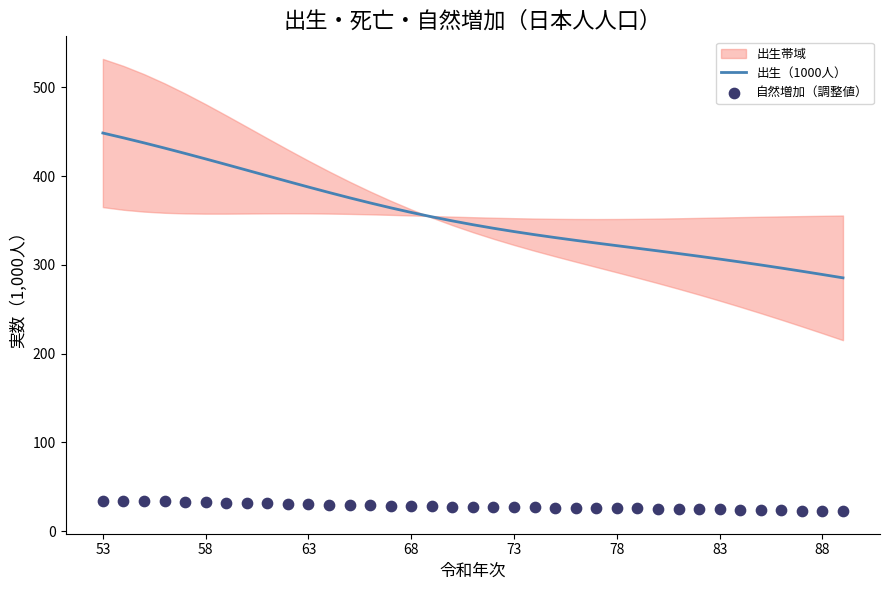

What are all the series names shown in the legend?

出生（1000人）, 自然増加（調整値）